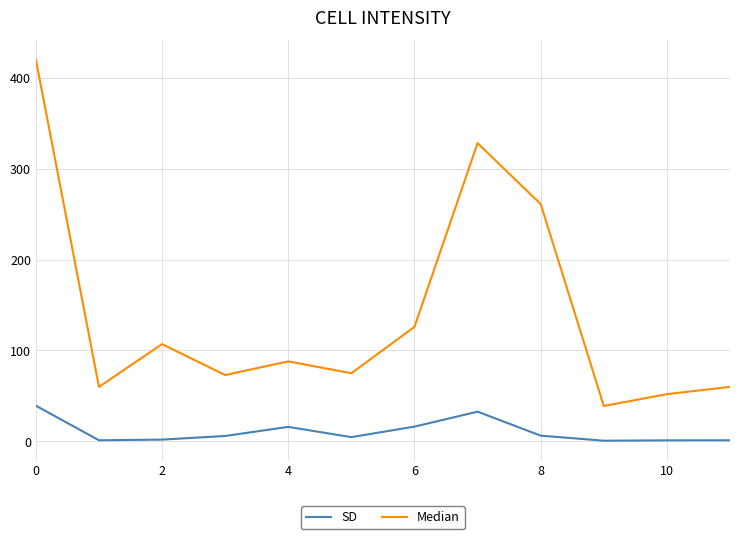

What is the difference between the maximum and minimum values in the SD series?

38.5